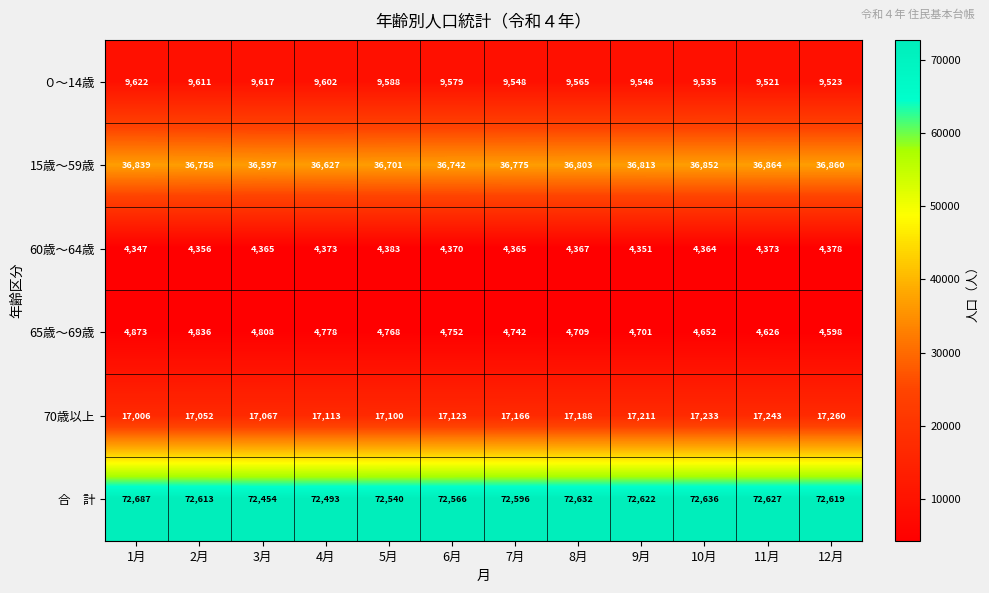

List the labels in order of 70歳以上 value, smallest first.

1月, 2月, 3月, 5月, 4月, 6月, 7月, 8月, 9月, 10月, 11月, 12月